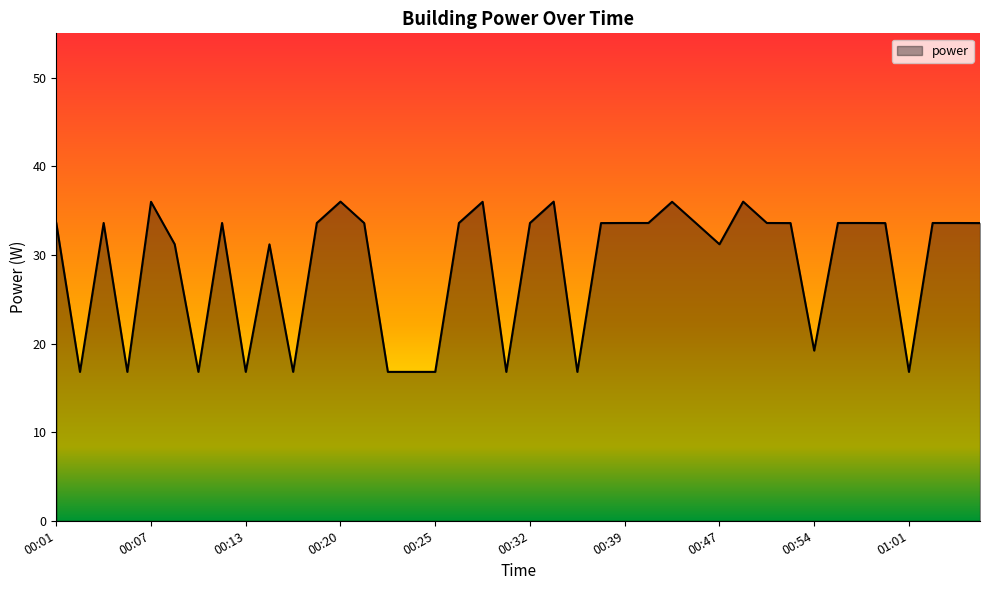

What is the greatest value displayed?

36.0